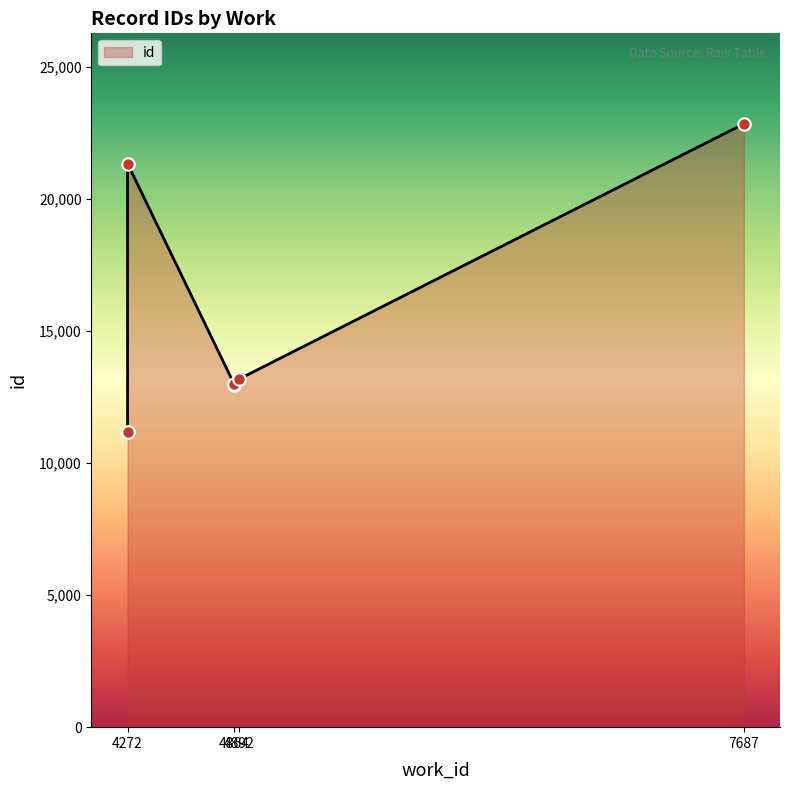

Which has a higher value, 4272 or 4272?

4272